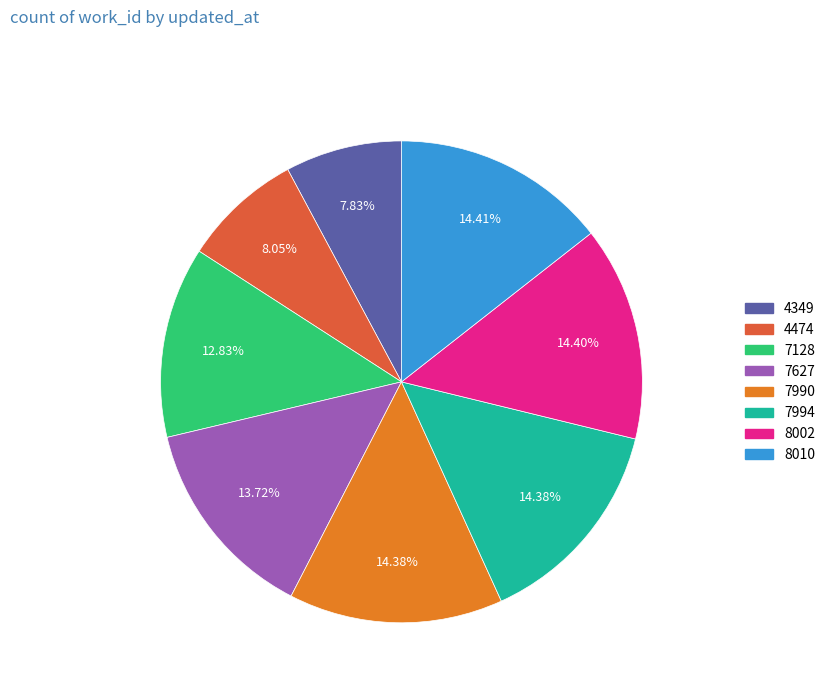

Do 7994 and 7627 together represent more than half of the pie?

No